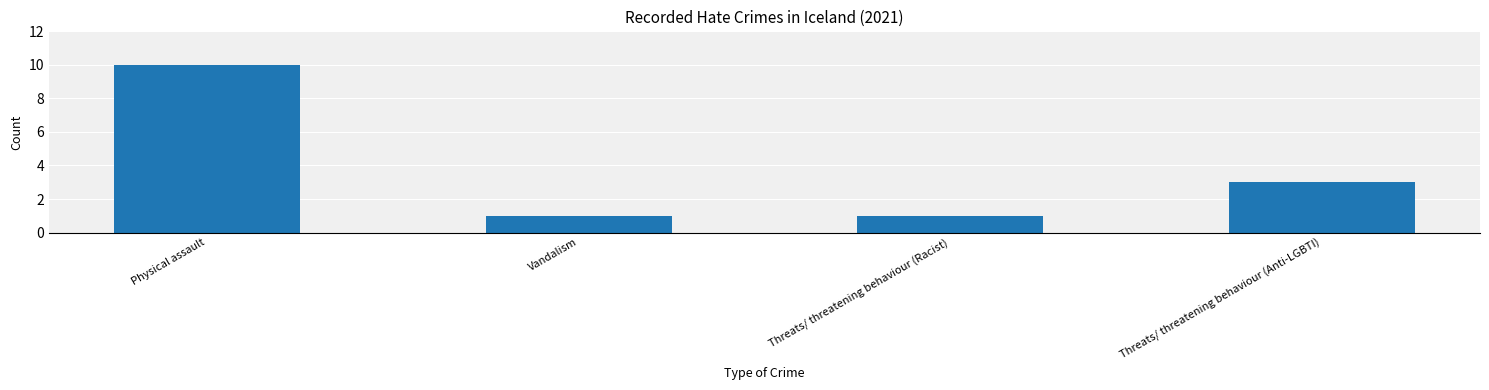

Which category has the highest value across all series?

Physical assault